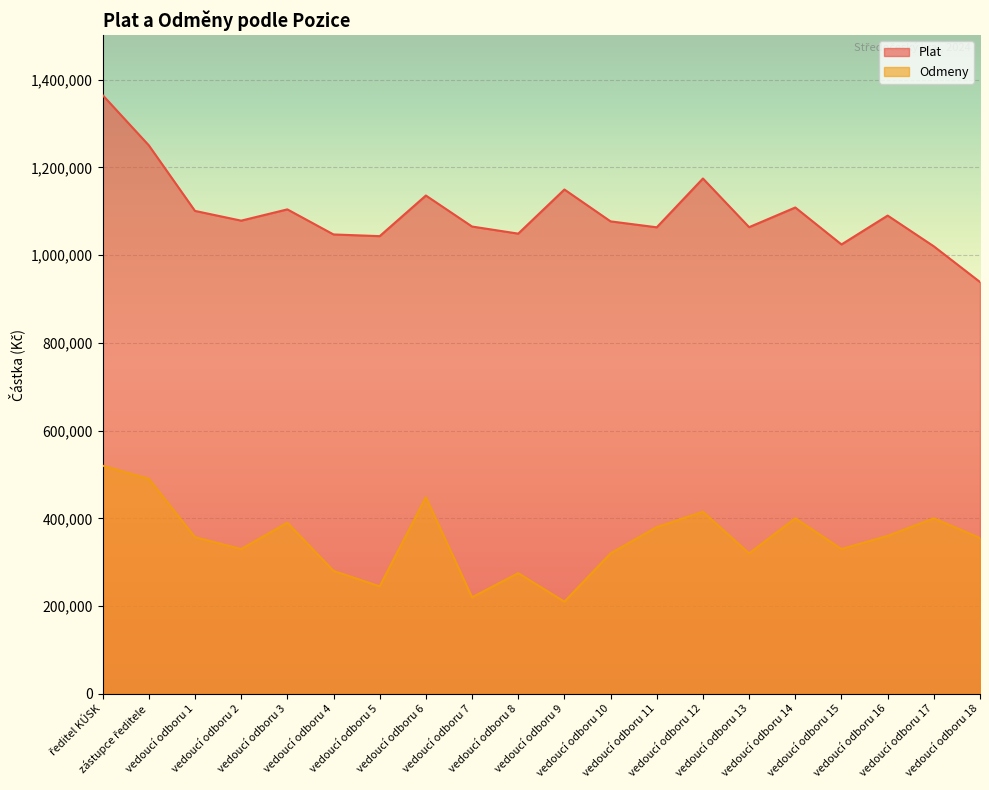

At which category is the sum across all series the highest?

ředitel KÚSK